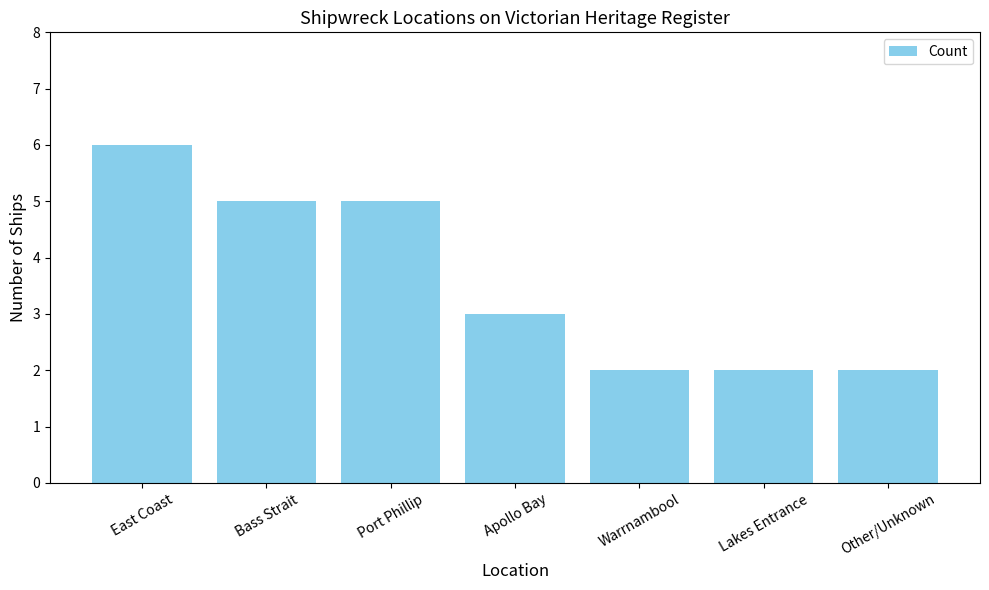

What is the average value?

4